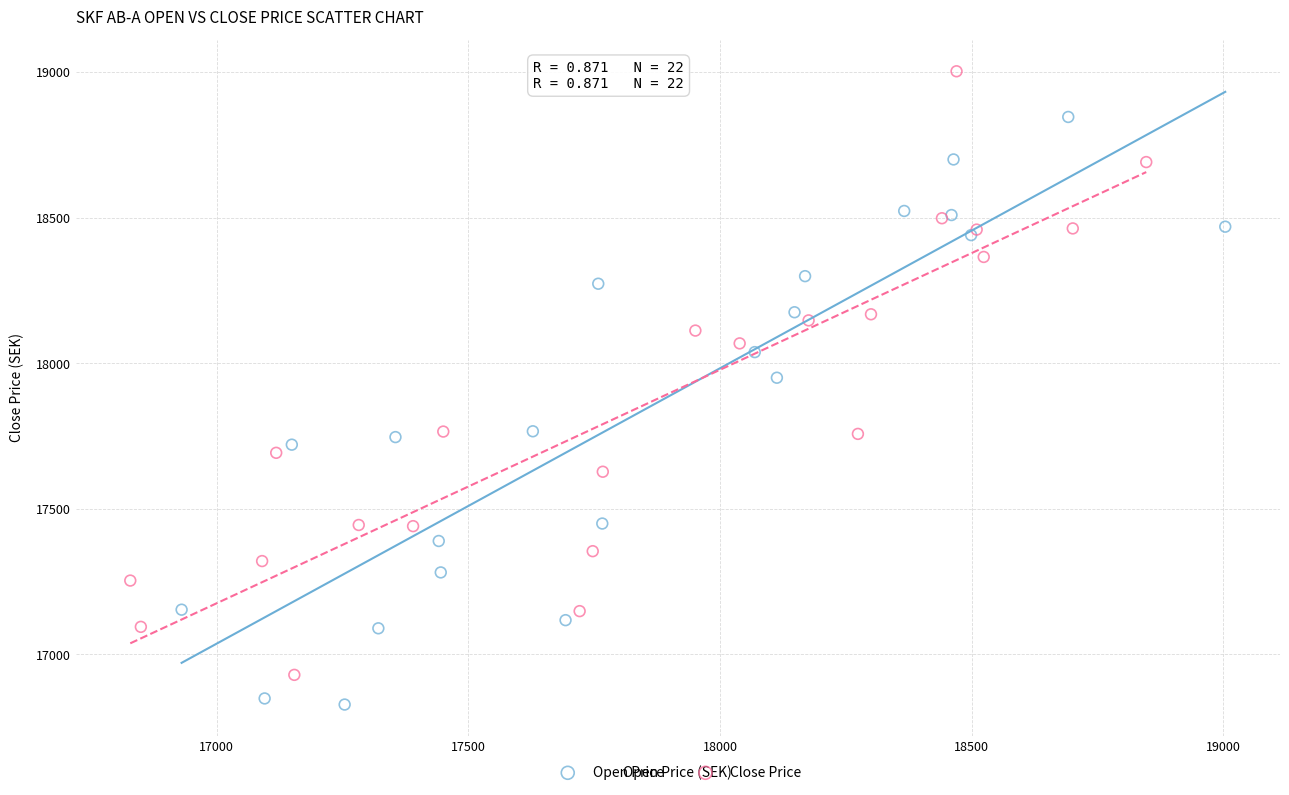

Which series contains the lowest Y value?

Open Price